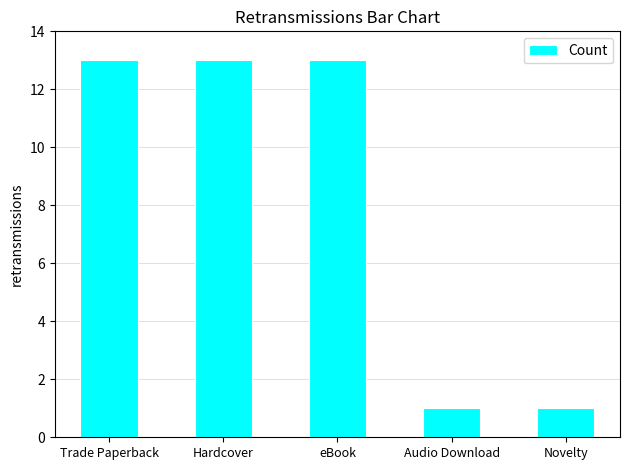

What is the sum of all values?

41